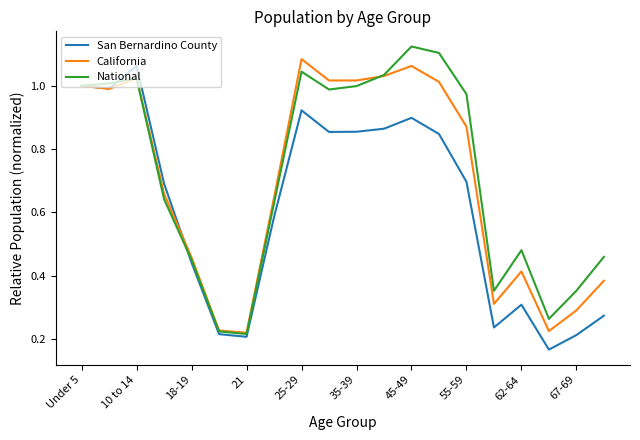

Does the chart have visible grid lines?

No